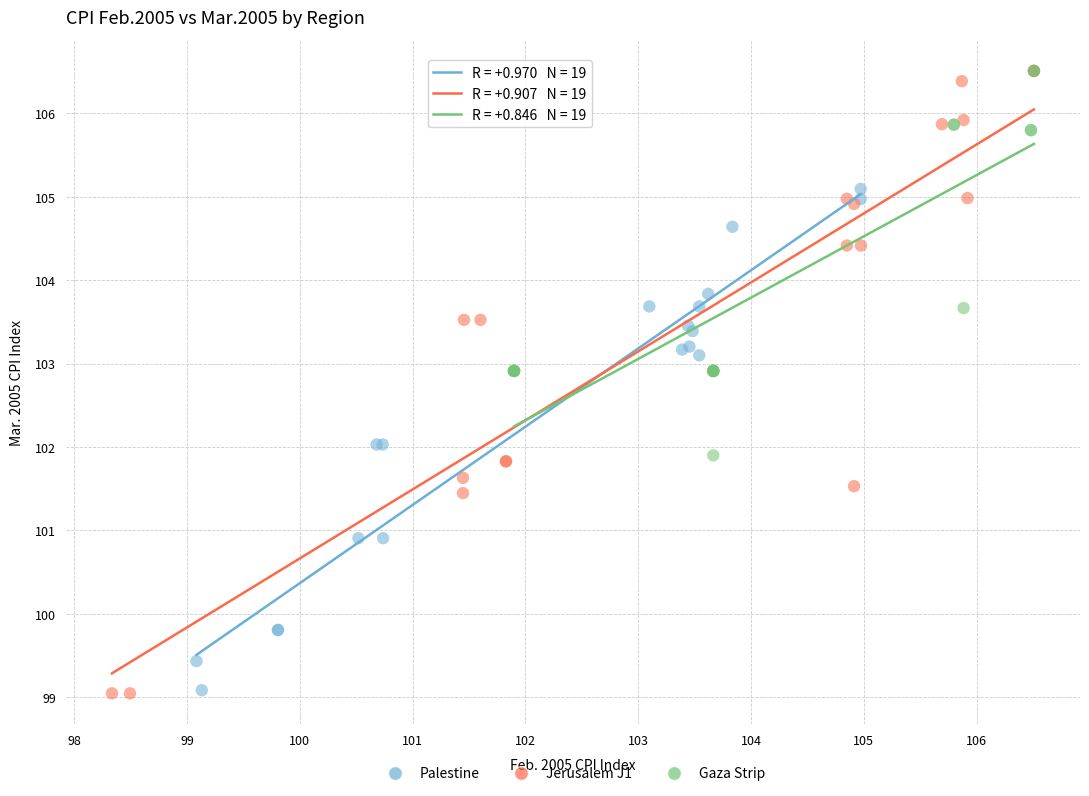

What are all the series names shown in the legend?

Palestine, Jerusalem J1, Gaza Strip